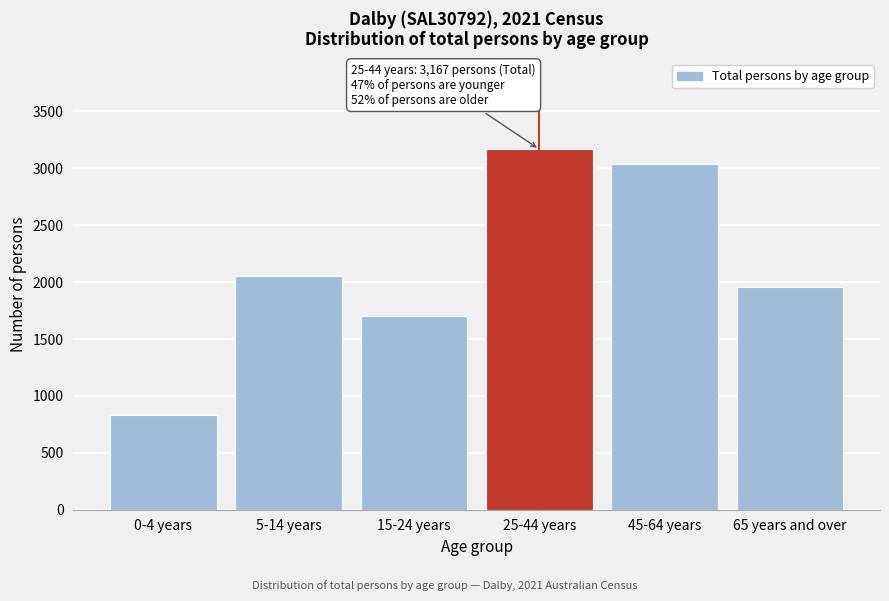

Reading left to right, list all the values displayed in this chart.

833	2051	1706	3167	3036	1957